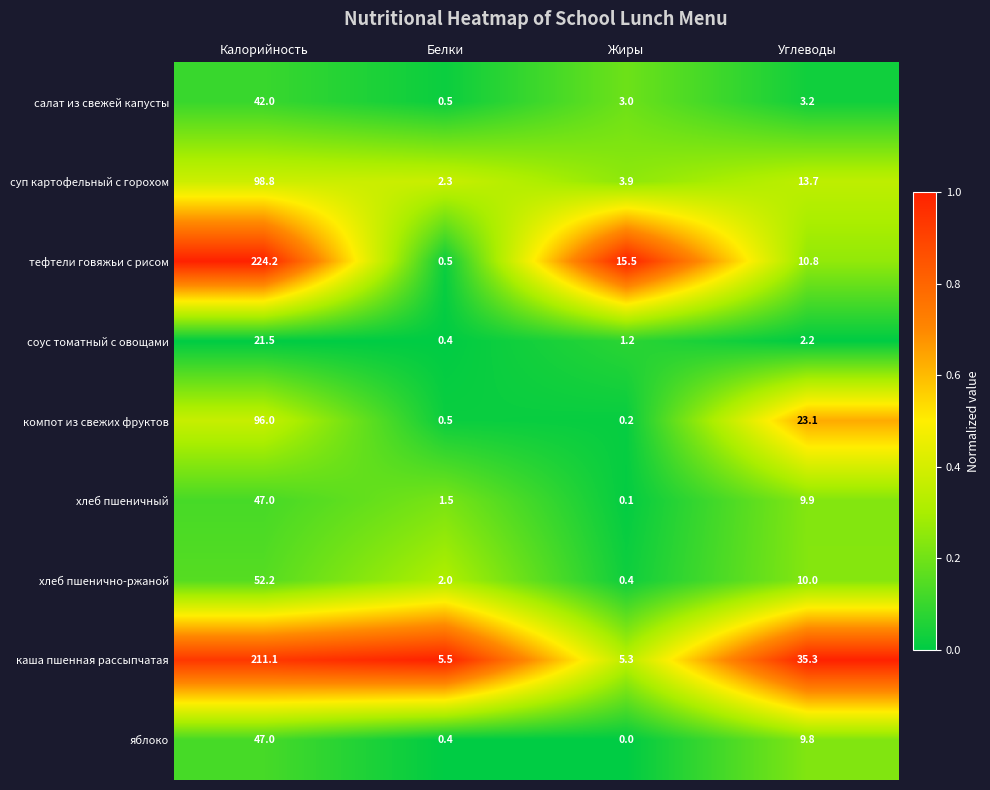

Which category has the highest value across all series?

Калорийность